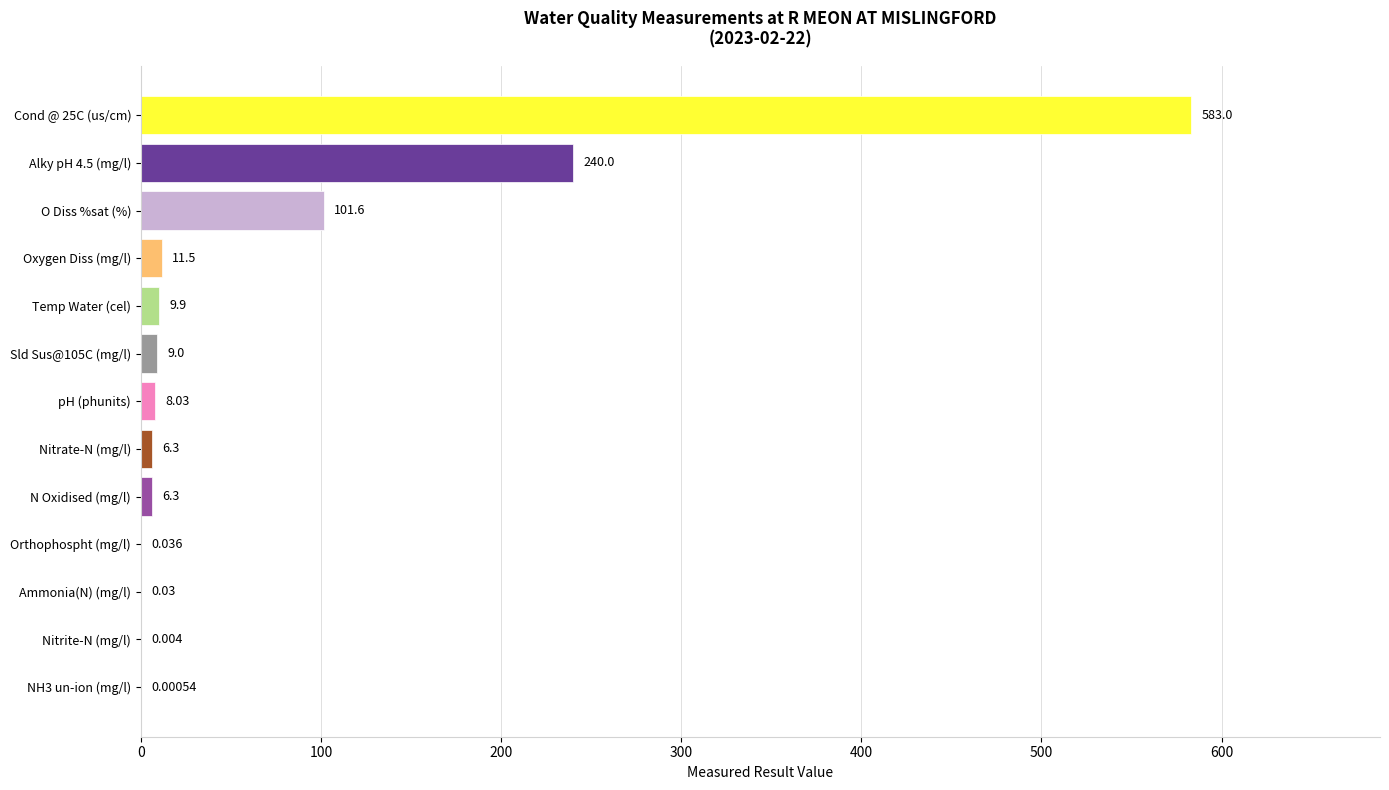

Between Nitrite-N (mg/l) and N Oxidised (mg/l), which is larger?

N Oxidised (mg/l)